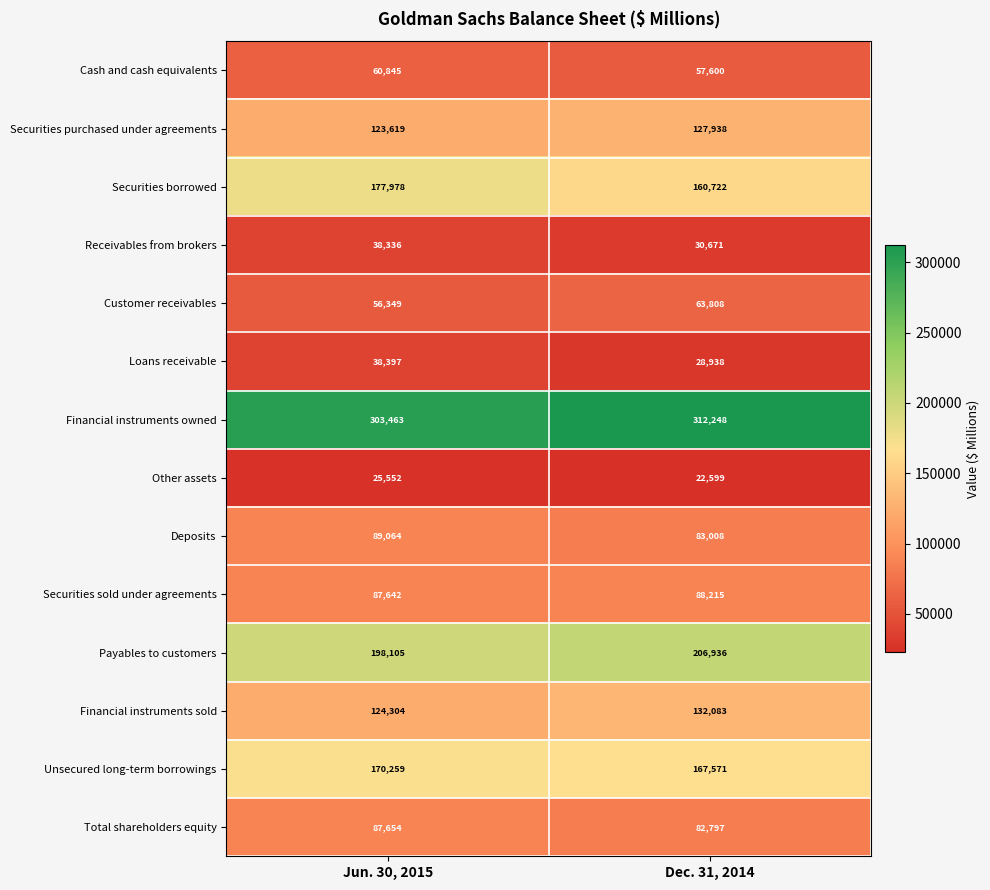

Rank the series at Jun. 30, 2015 from highest to lowest value.

Financial instruments owned, Payables to customers, Securities borrowed, Unsecured long-term borrowings, Financial instruments sold, Securities purchased under agreements, Deposits, Total shareholders equity, Securities sold under agreements, Cash and cash equivalents, Customer receivables, Loans receivable, Receivables from brokers, Other assets